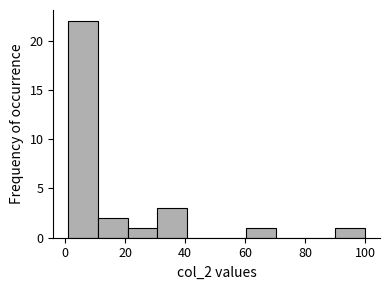

What is the height of the bar covering 60 to 70 on the x-axis? Neither the bar edges nor the heights are printed on the chart, so give them approximately, as read against the axes.

1